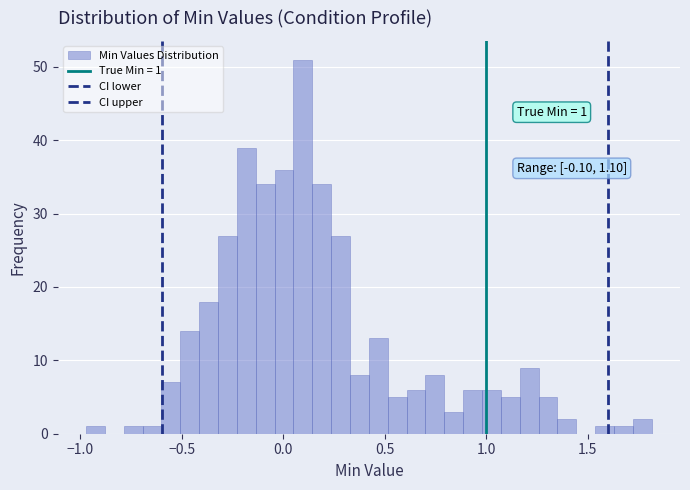

Around what value on the x-axis is the tallest bar? Give the approximate position of its centre, as read against the axis.

0.10